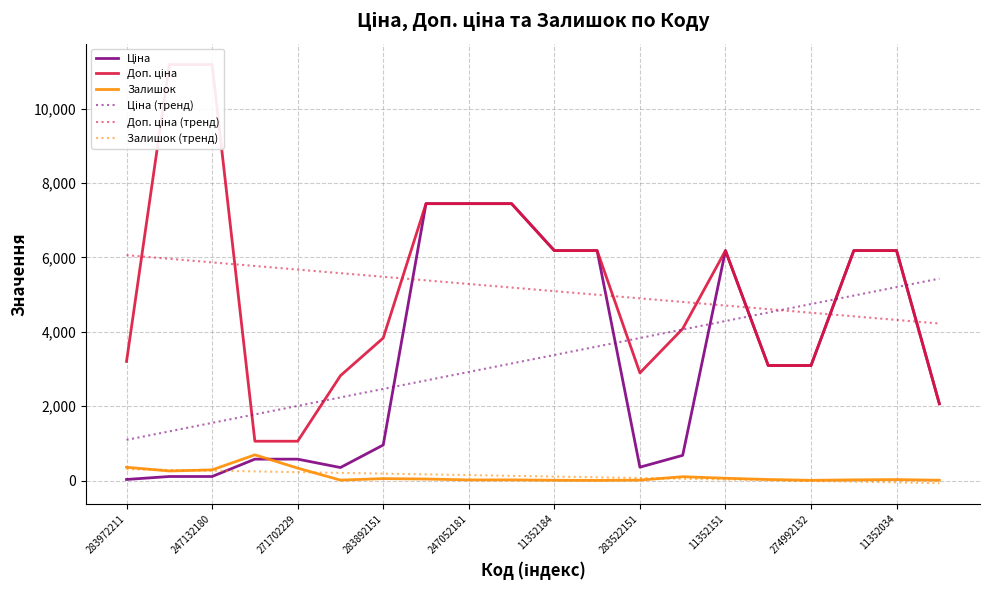

At which category does the chart reach its minimum across all series?

19